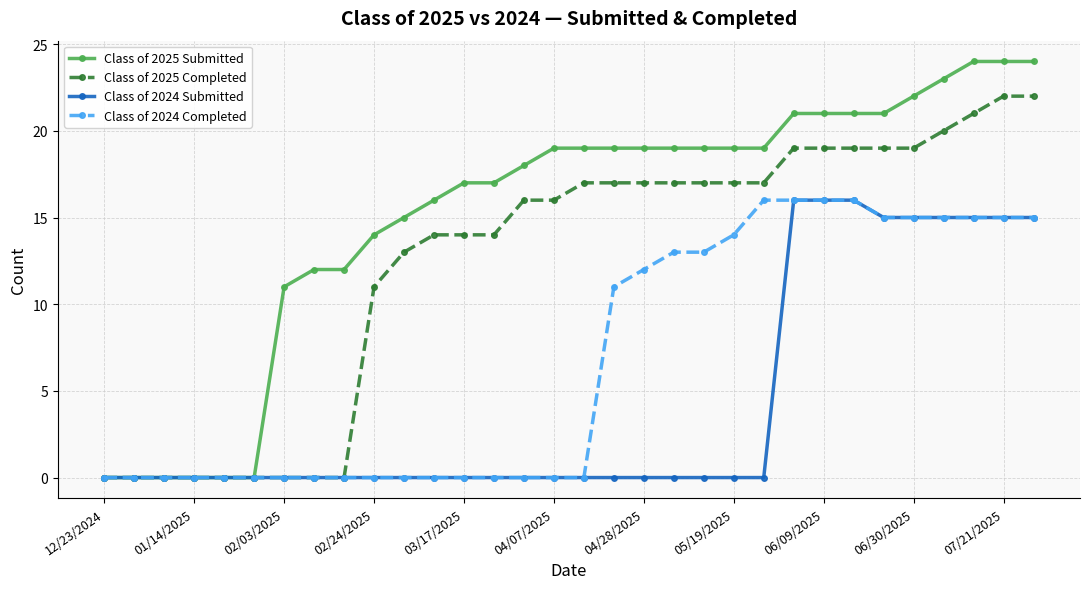

What is the difference between the second highest and second lowest values in the Class of 2024 Completed series?

16